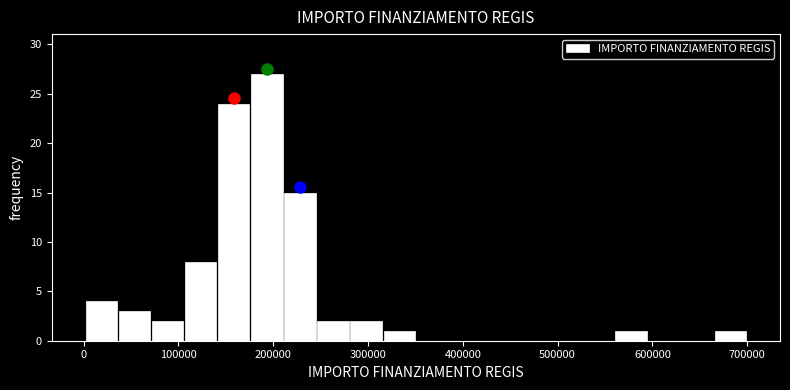

Around what value on the x-axis is the tallest bar? Give the approximate position of its centre, as read against the axis.

190000